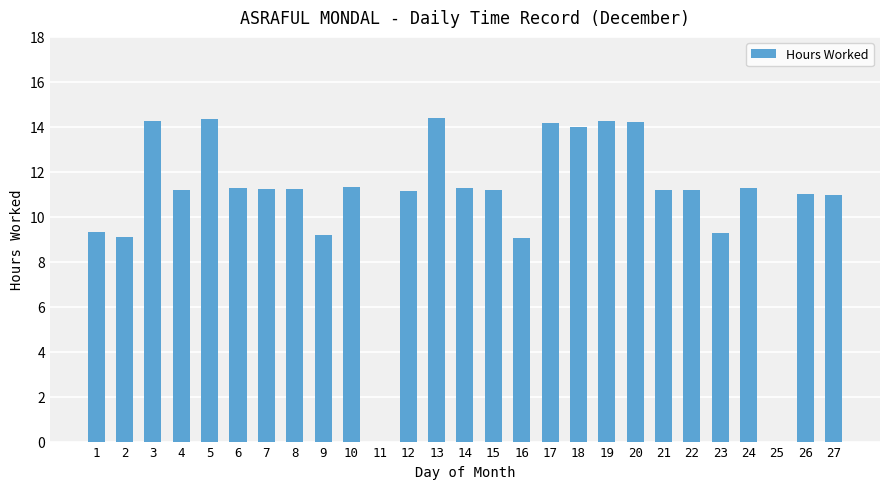

Is it true that the value at 11 is 0.0?

True